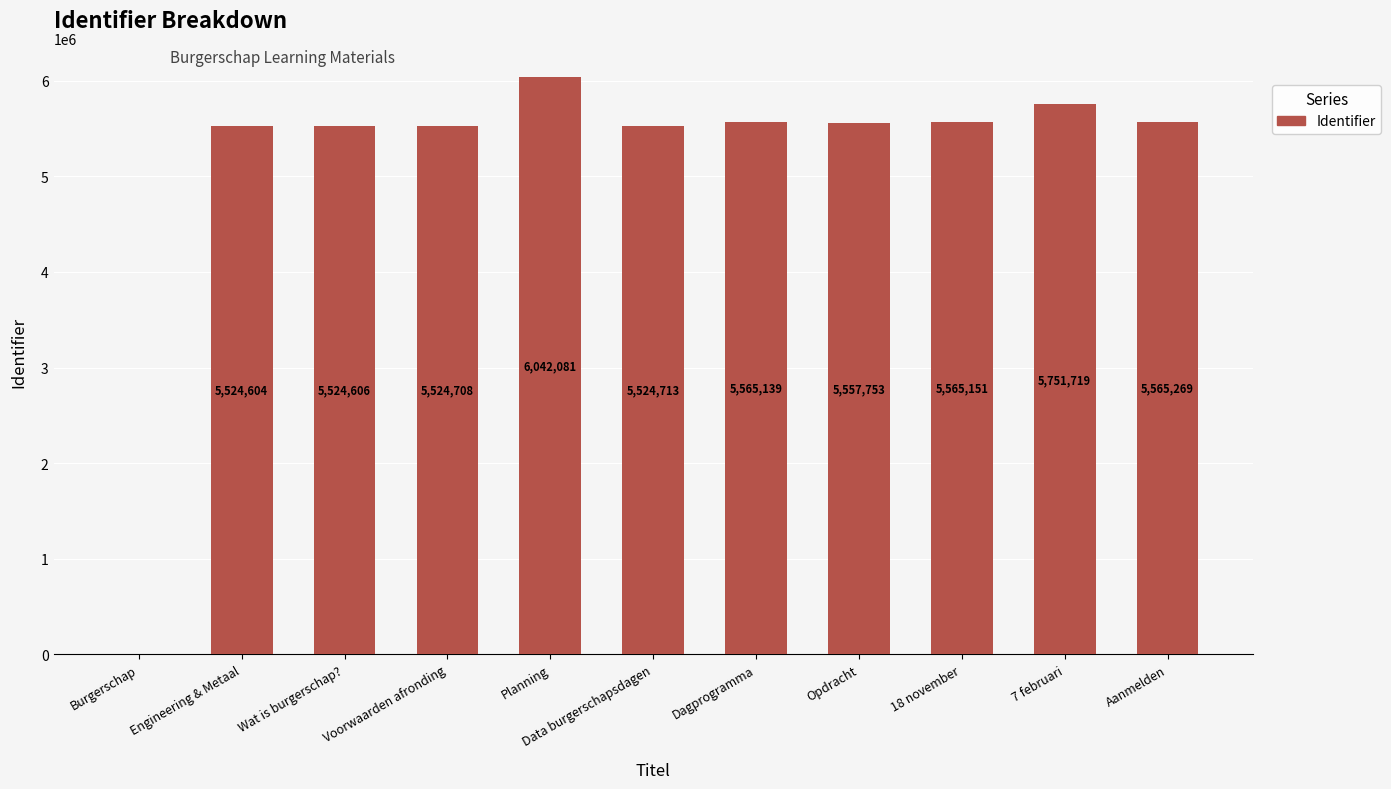

The value at Burgerschap is 0. True or false?

True